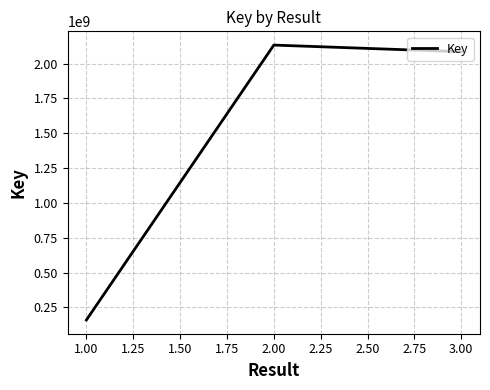

What position from the left is 1.00?

1